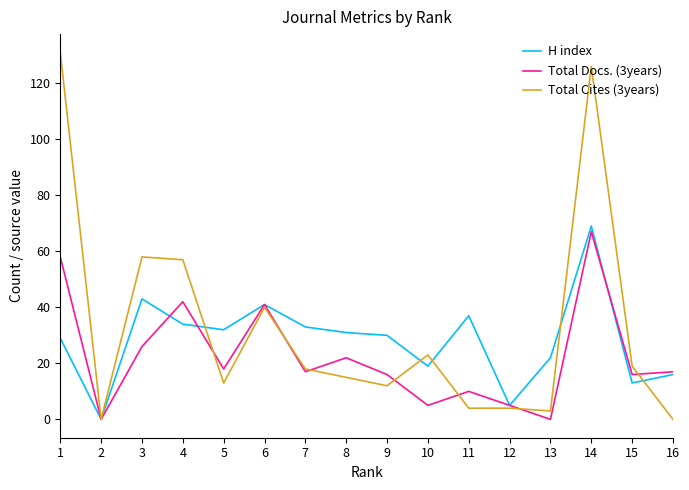

The Total Docs. (3years) series shows 41 at 6. True or false?

True